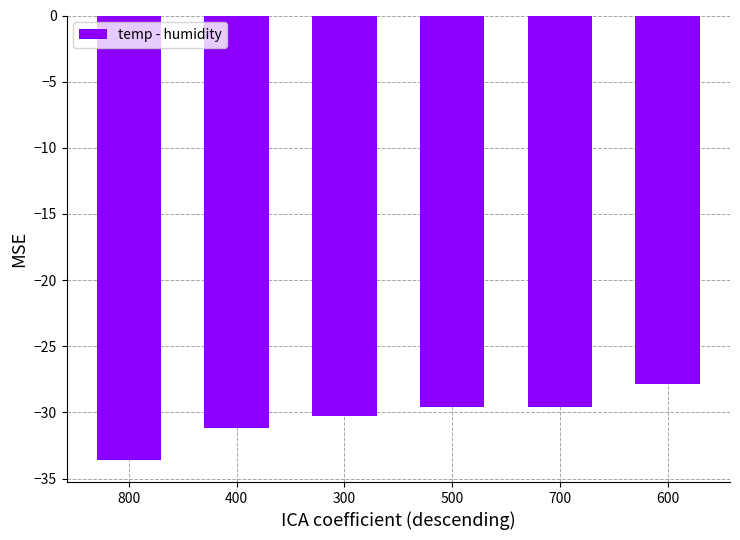

Reading left to right, what are all the values shown in this chart?

800=-33.6	400=-31.2	300=-30.3	500=-29.6	700=-29.6	600=-27.8